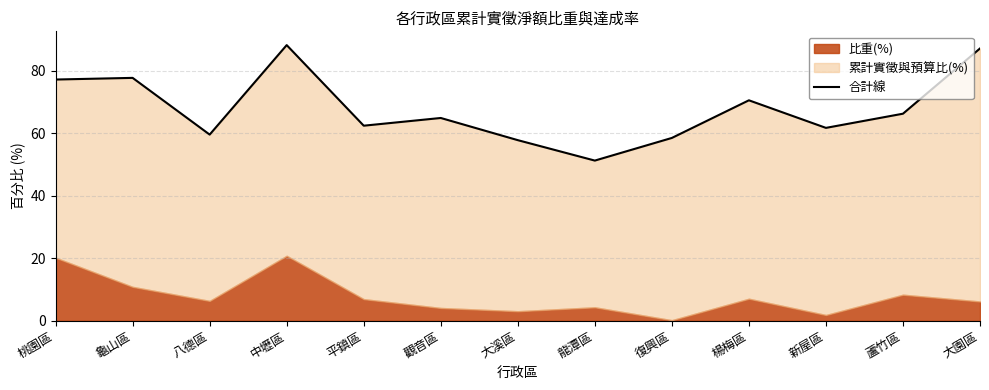

Reading right to left, list all the values displayed in this chart.

大園區=87.2	蘆竹區=66.3	新屋區=61.7	楊梅區=70.6	復興區=58.5	龍潭區=51.3	大溪區=57.8	觀音區=64.9	平鎮區=62.4	中壢區=88.2	八德區=59.6	龜山區=77.8	桃園區=77.2